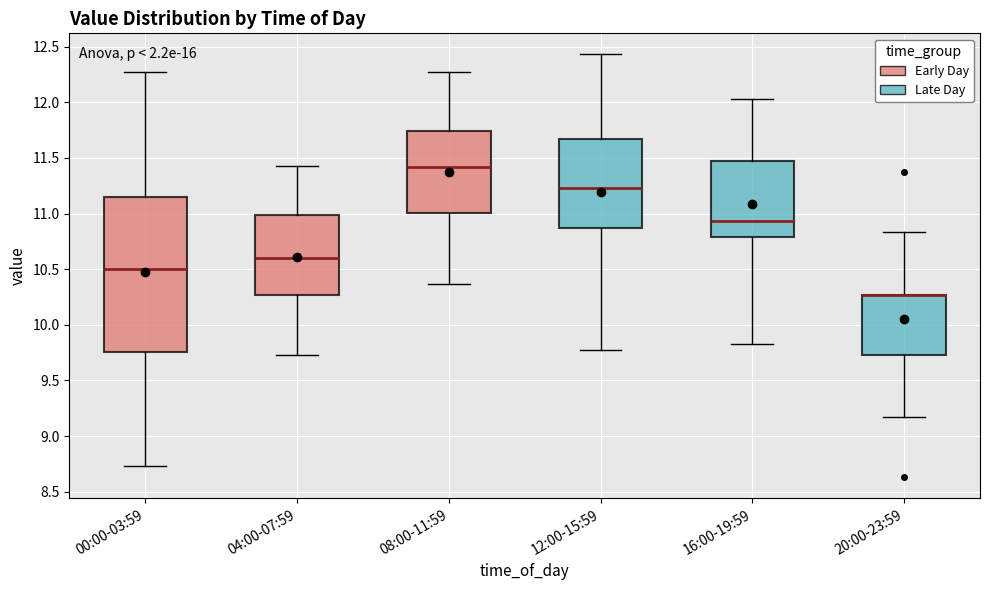

Reading left to right, transcribe this box plot: for each box, give where its median line is, the range the box spans, and where its two whiskers end, as read against the y-axis. The values are not printed on the chart, so give them approximately, as read against the axis.

00:00-03:59: median 10.50, box 9.75 to 11.15, whiskers 8.75 to 12.25
04:00-07:59: median 10.60, box 10.25 to 11.00, whiskers 9.75 to 11.45
08:00-11:59: median 11.40, box 11.00 to 11.75, whiskers 10.35 to 12.25
12:00-15:59: median 11.25, box 10.85 to 11.65, whiskers 9.75 to 12.45
16:00-19:59: median 10.95, box 10.80 to 11.45, whiskers 9.85 to 12.05
20:00-23:59: median 10.25 (drawn on the box's upper edge), box 9.75 to 10.25, whiskers 9.15 to 10.85